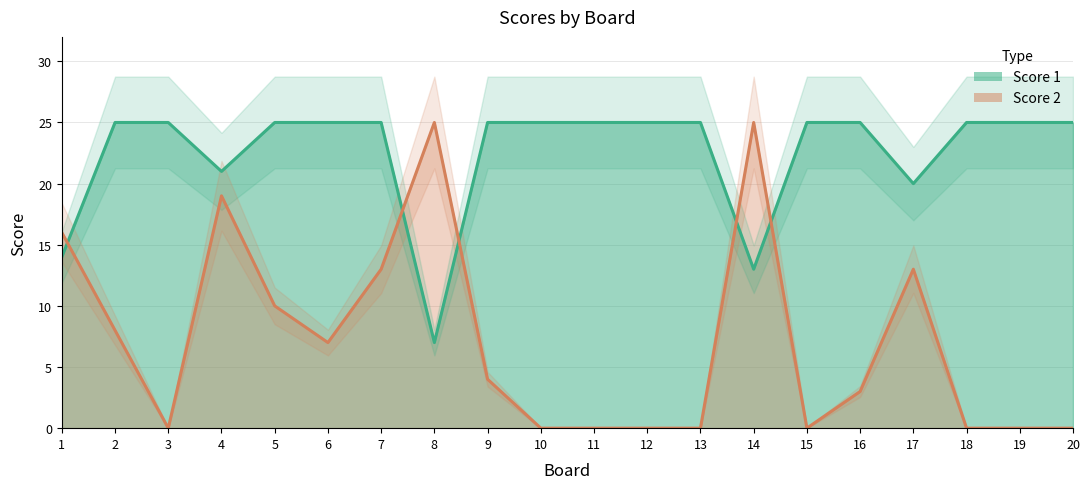

Which category has the highest value in the Score 1 series?

2